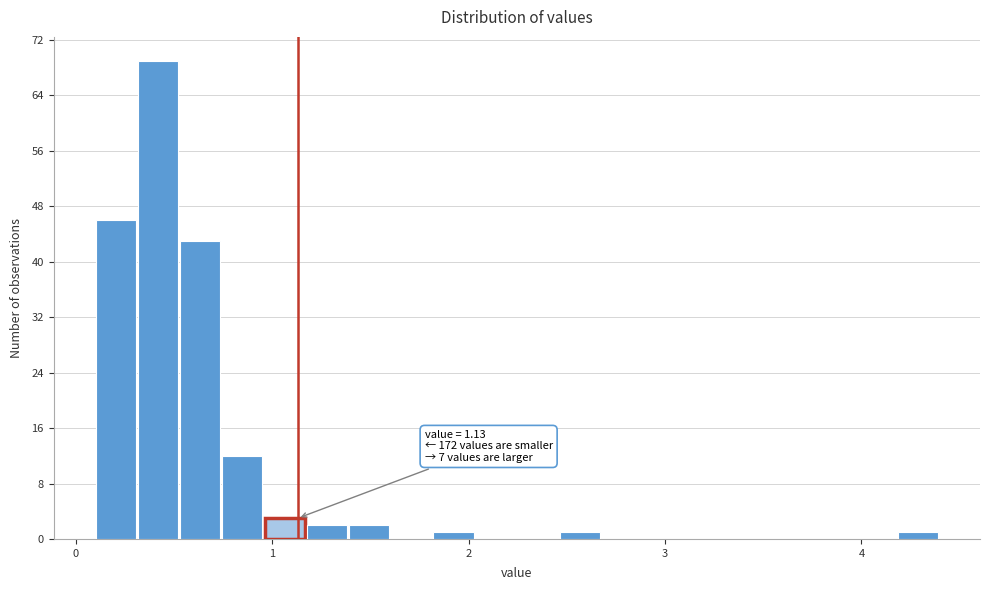

Around what value on the x-axis is the tallest bar? Give the approximate position of its centre, as read against the axis.

0.4